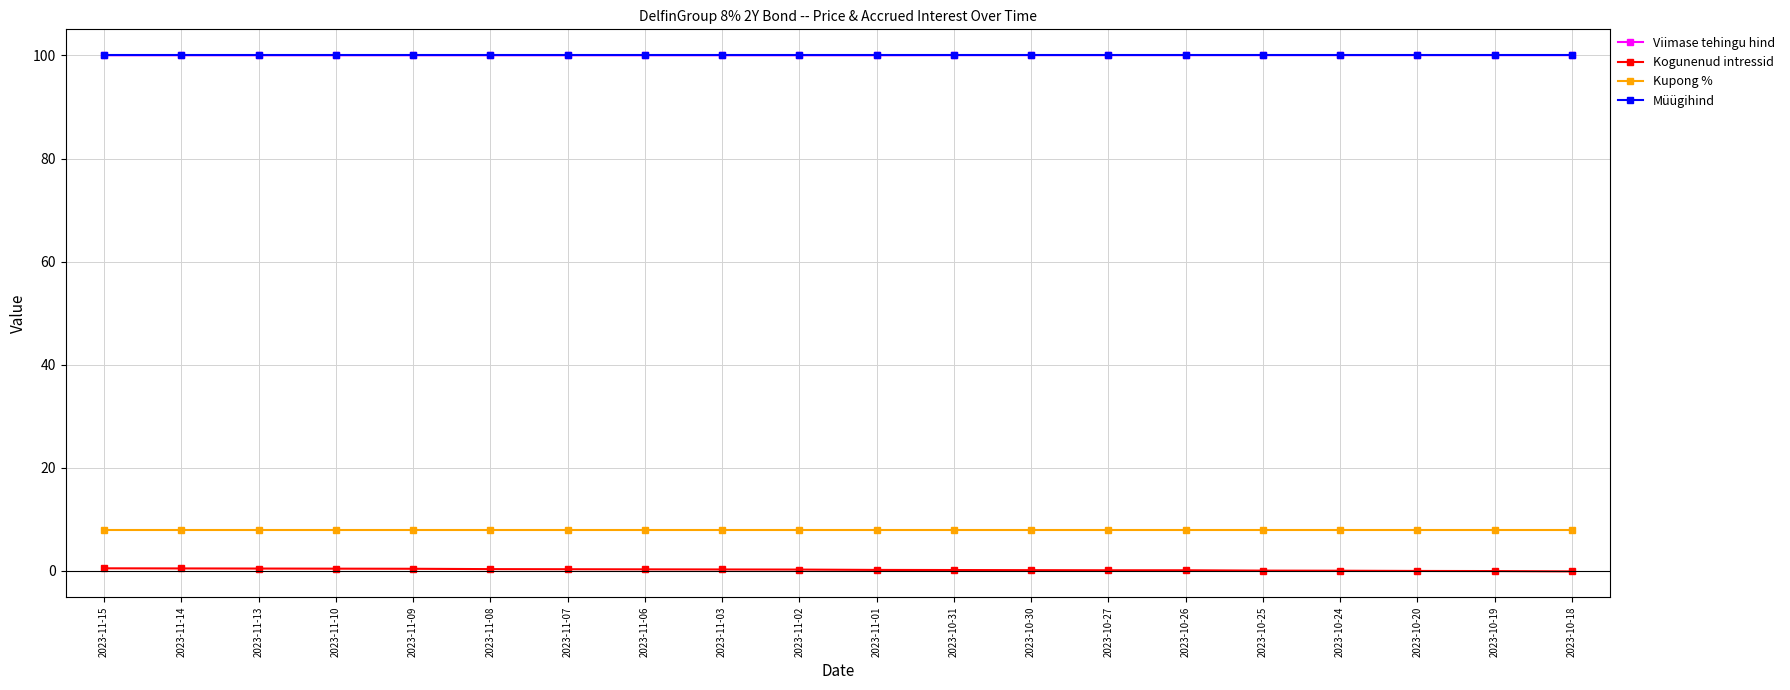

How many categories are shown in the chart?

20